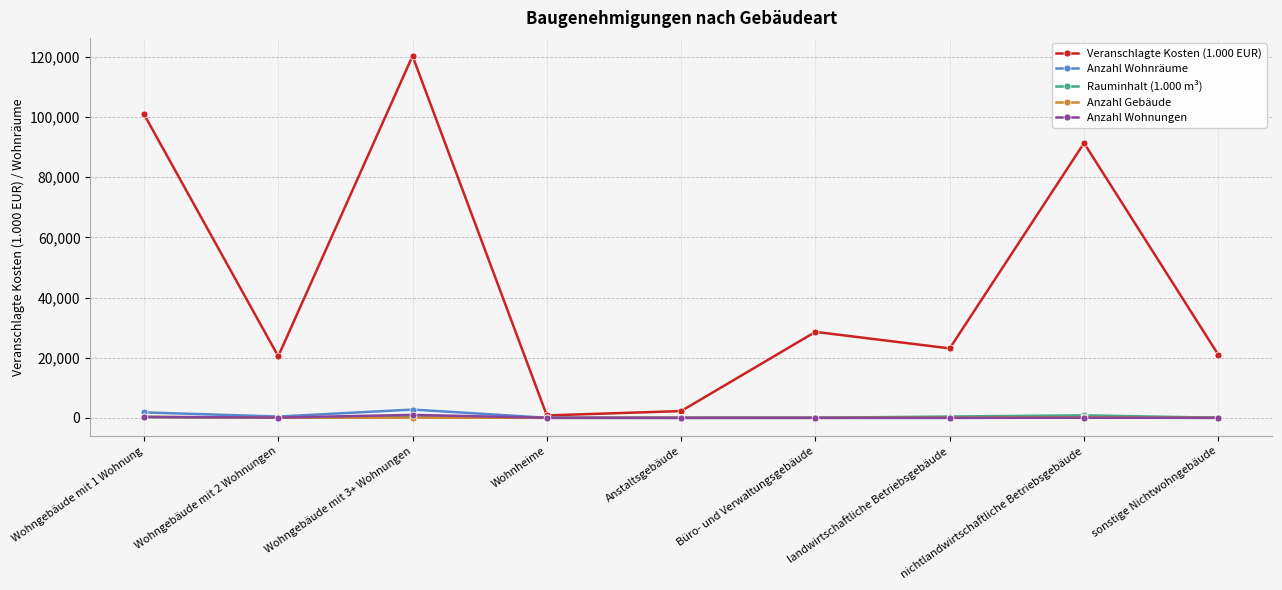

At which label is Veranschlagte Kosten (1.000 EUR) closest to 60562?

nichtlandwirtschaftliche Betriebsgebäude